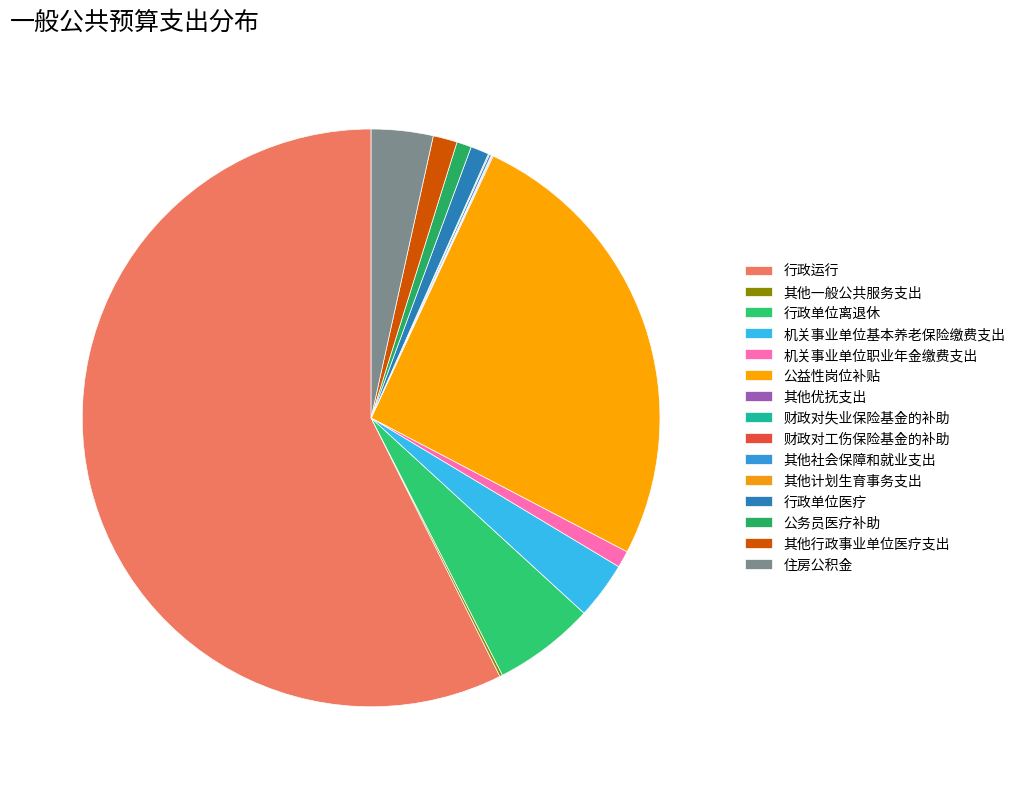

The 行政单位医疗 slice represents 14% of the pie. True or false?

False